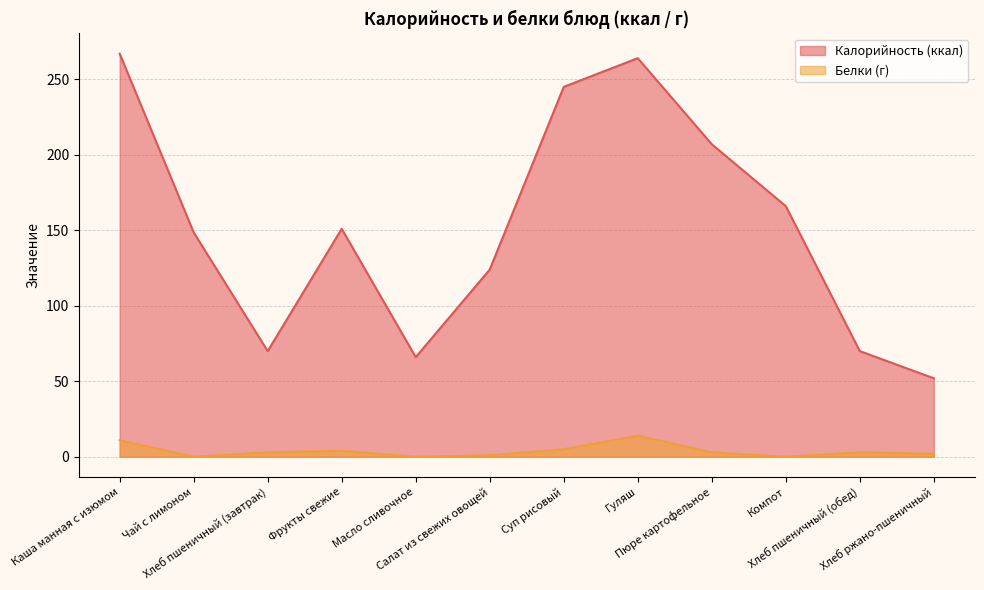

List the series in order of their peak value, highest first.

Калорийность (ккал), Белки (г)